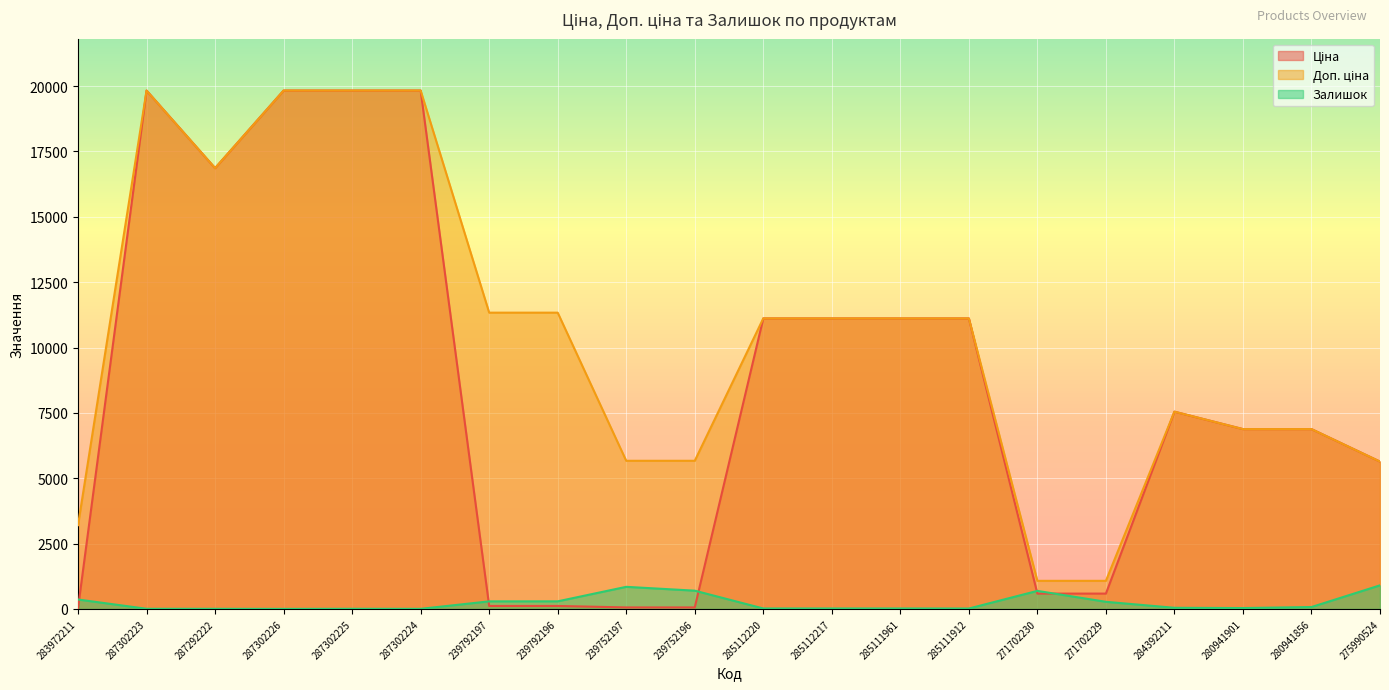

Reading left to right, transcribe all the data shown in this chart.

Ціна: 32.0	19831.1	16863.2	19831.1	19831.1	19831.1	113.3	113.3	56.7	56.7	11113.6	11113.6	11113.6	11113.6	586.0	586.0	7545.9	6879.5	6879.5	5636.0
Доп. ціна: 3205.0	19831.1	16863.2	19831.1	19831.1	19831.1	11334.0	11334.0	5667.0	5667.0	11113.6	11113.6	11113.6	11113.6	1074.5	1074.5	7545.9	6879.5	6879.5	5636.0
Залишок: 360.0	5.0	4.0	1.0	5.0	3.0	289.0	290.0	845.0	698.0	17.0	17.0	17.0	15.0	690.0	272.0	43.0	33.0	72.0	902.0